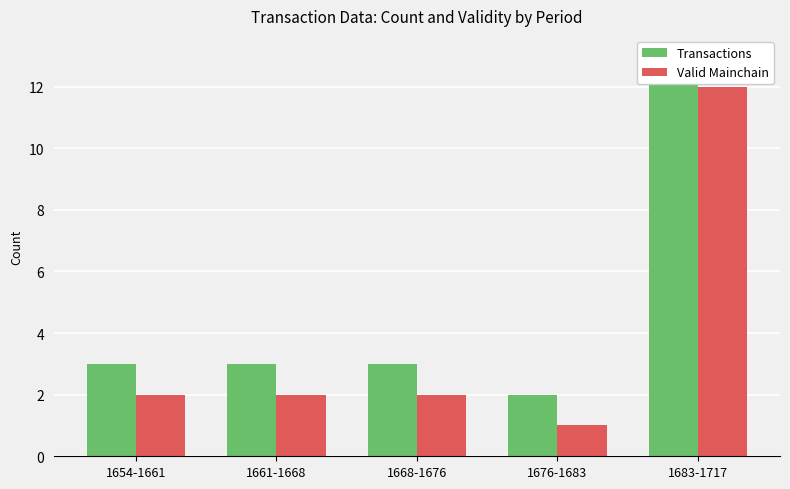

At which label does Valid Mainchain reach its peak?

1683-1717